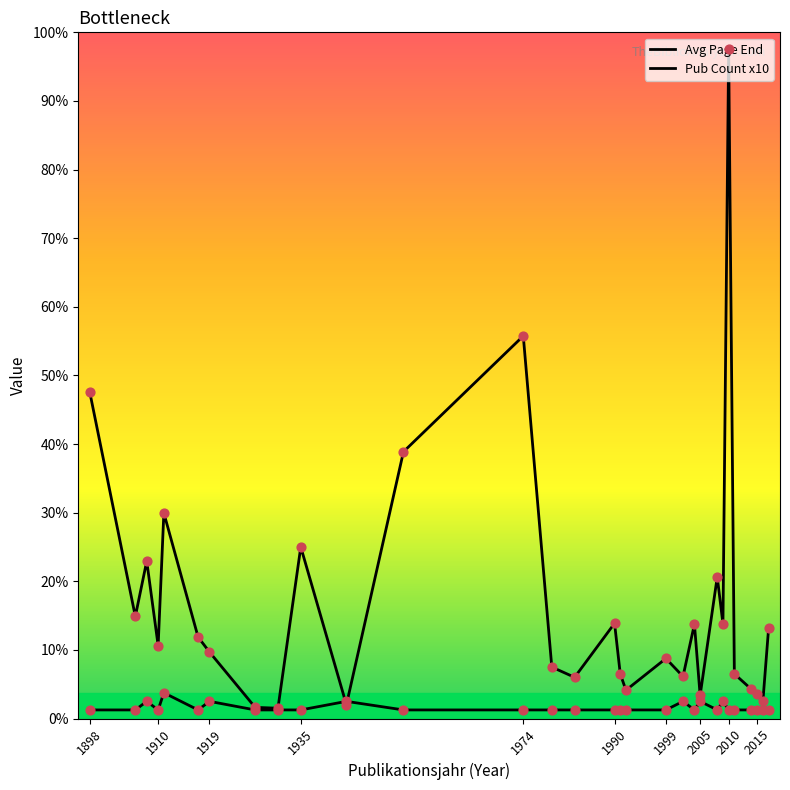

Which series reaches the maximum Y coordinate?

Avg Page End